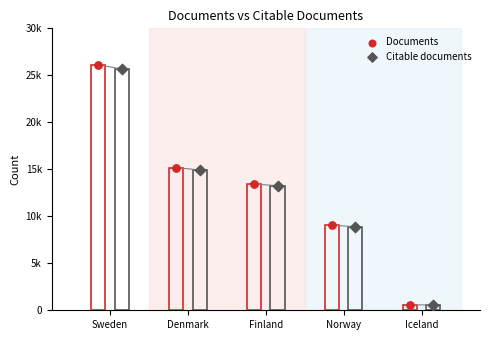

Which series reaches the maximum Y coordinate?

Documents